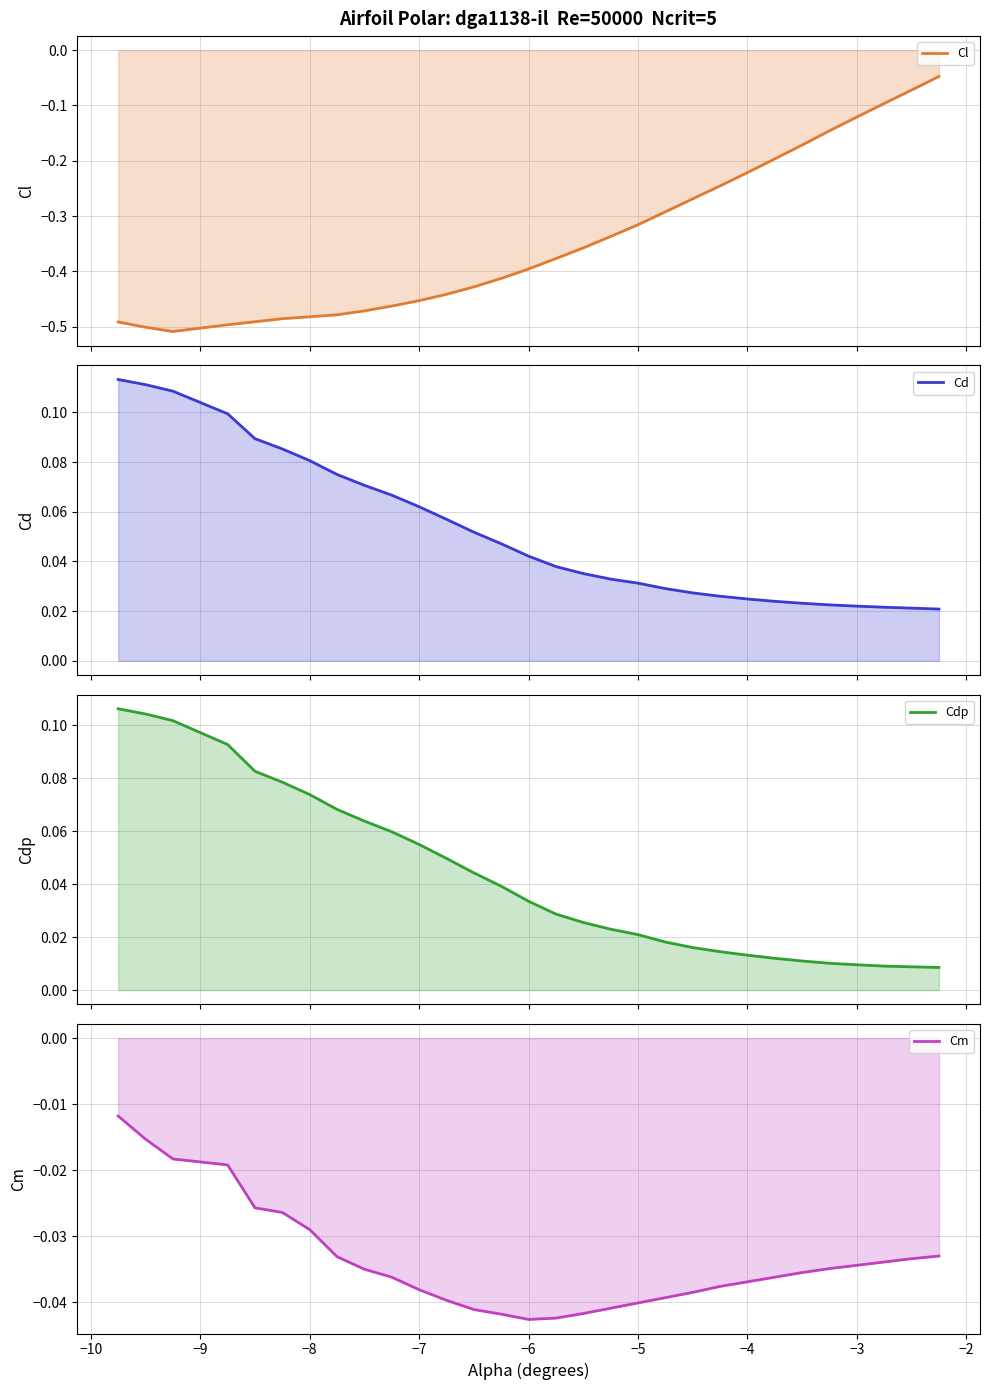

Which series has the widest spread of values?

Cl